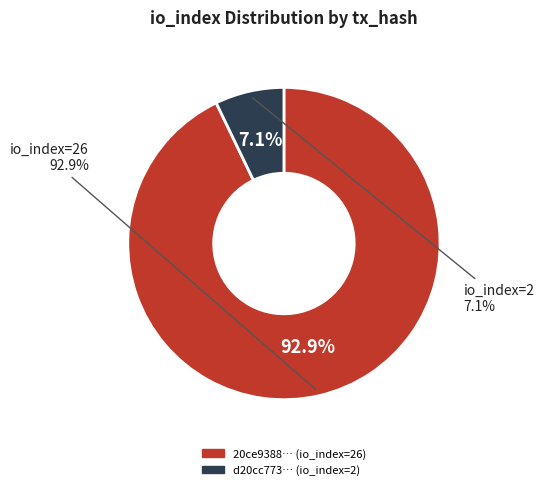

Rank the categories by value from highest to lowest.

tx_hash_1 (io_index=26), tx_hash_2 (io_index=2)